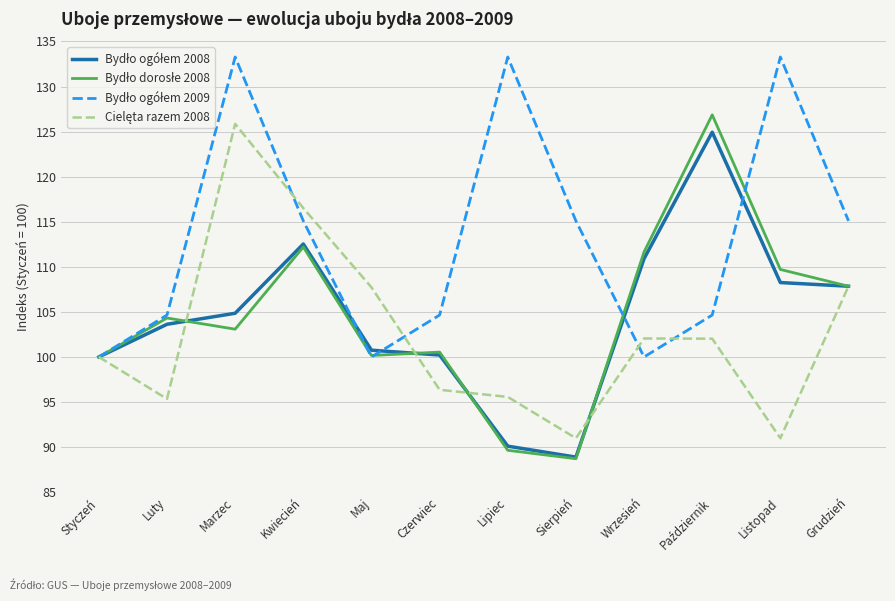

What position from the right is Czerwiec?

7